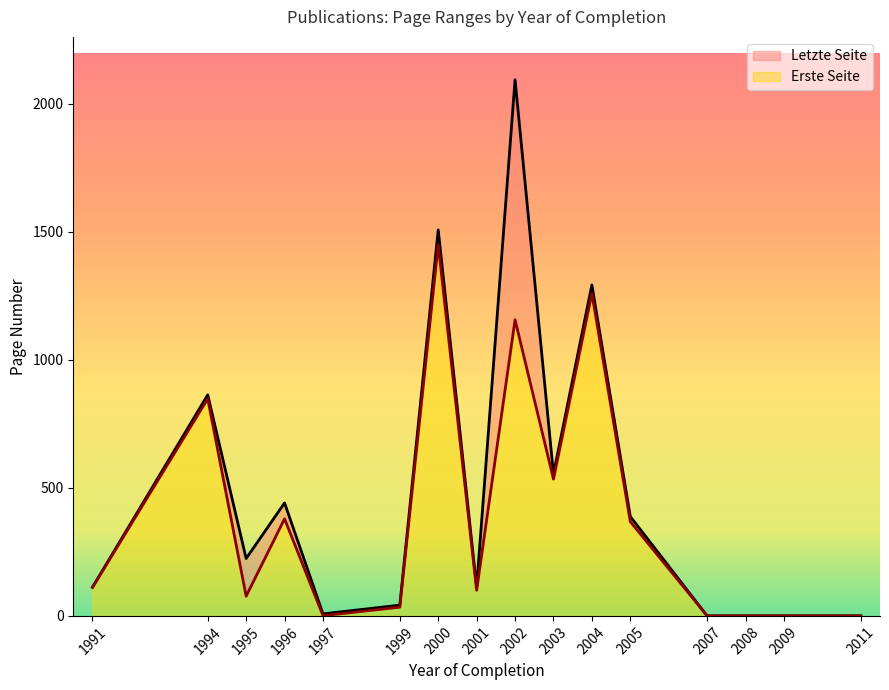

True or false: Erste Seite and Letzte Seite cross at least once.

False